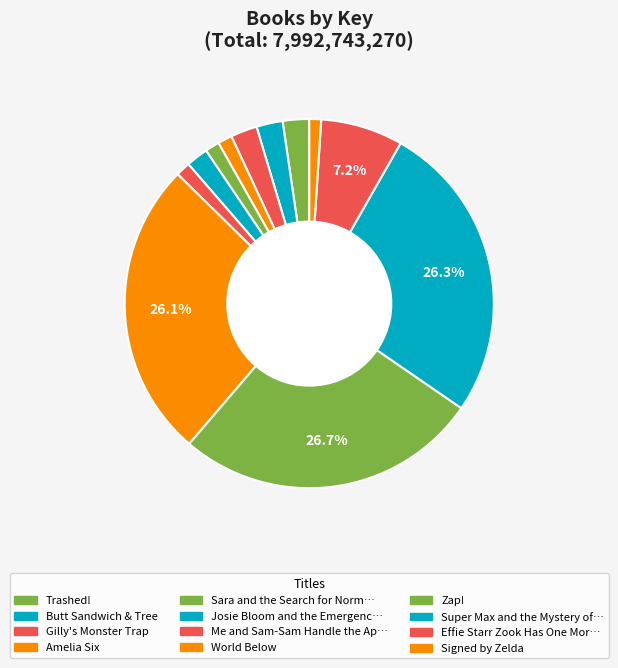

How many slices are in this pie chart?

12